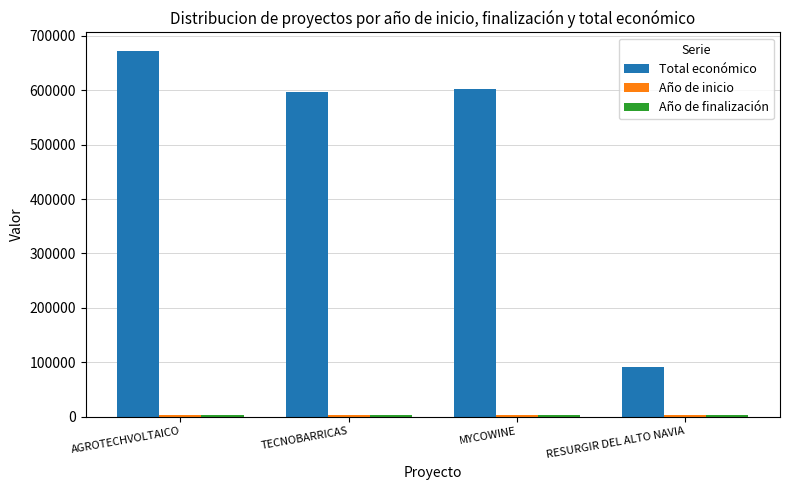

The Total económico series shows 90474.0 at RESURGIR DEL ALTO NAVIA. True or false?

True